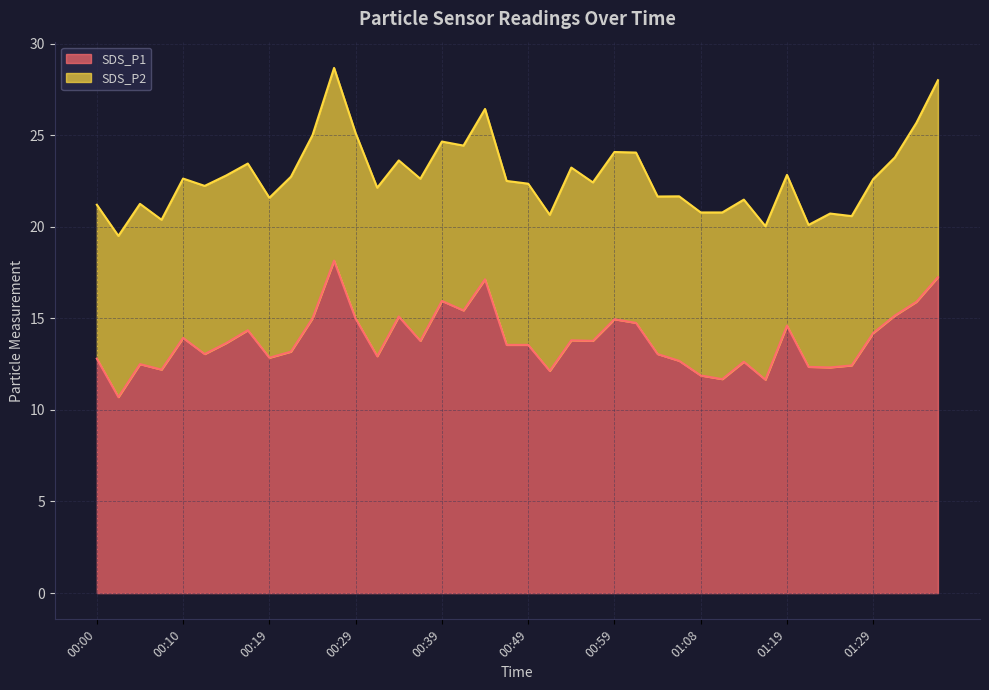

What value does the SDS_P1 series have at 00:00?

12.8